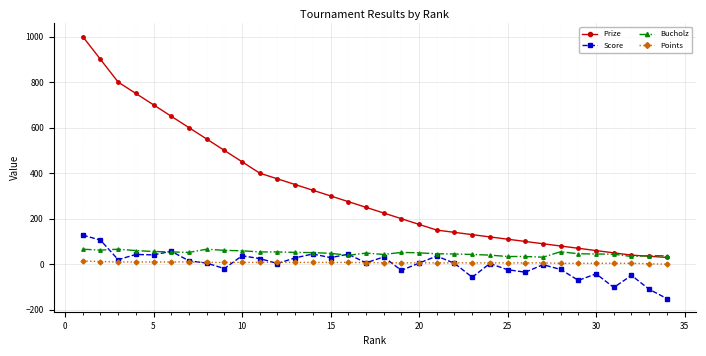

Which series has the largest range (max minus min)?

Prize